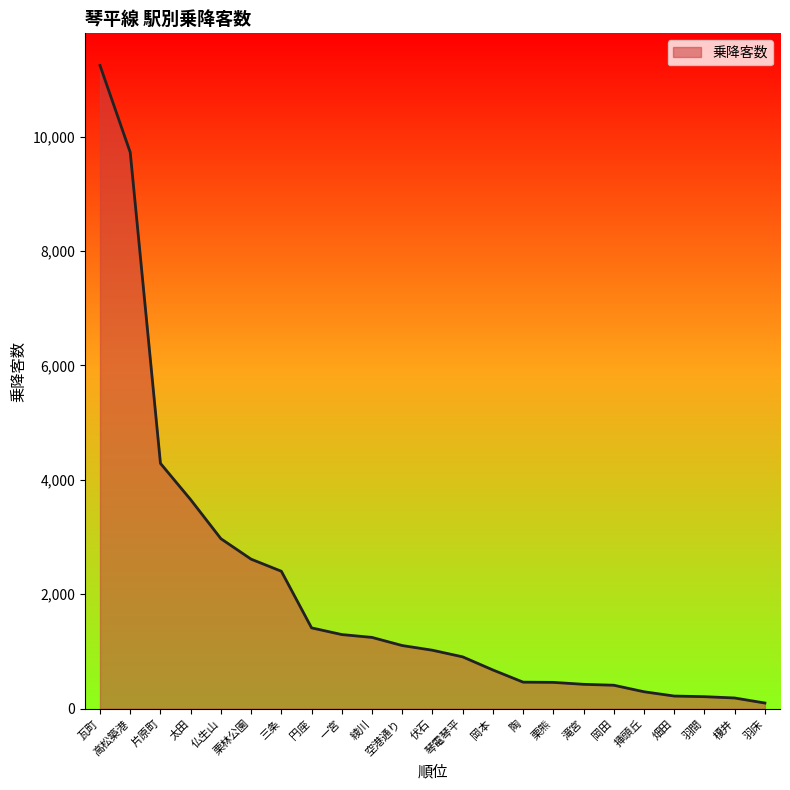

True or false: the data shows 221 at 畑田.

True